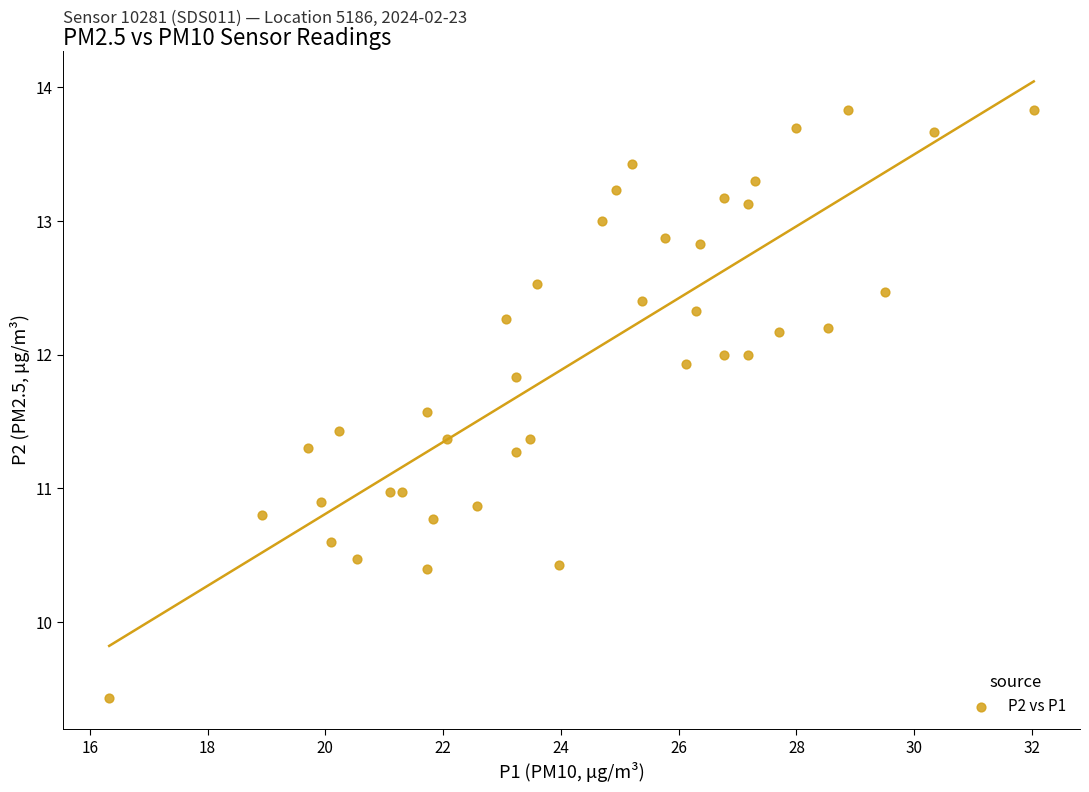

What is the range of X values (max minus min)?

15.7